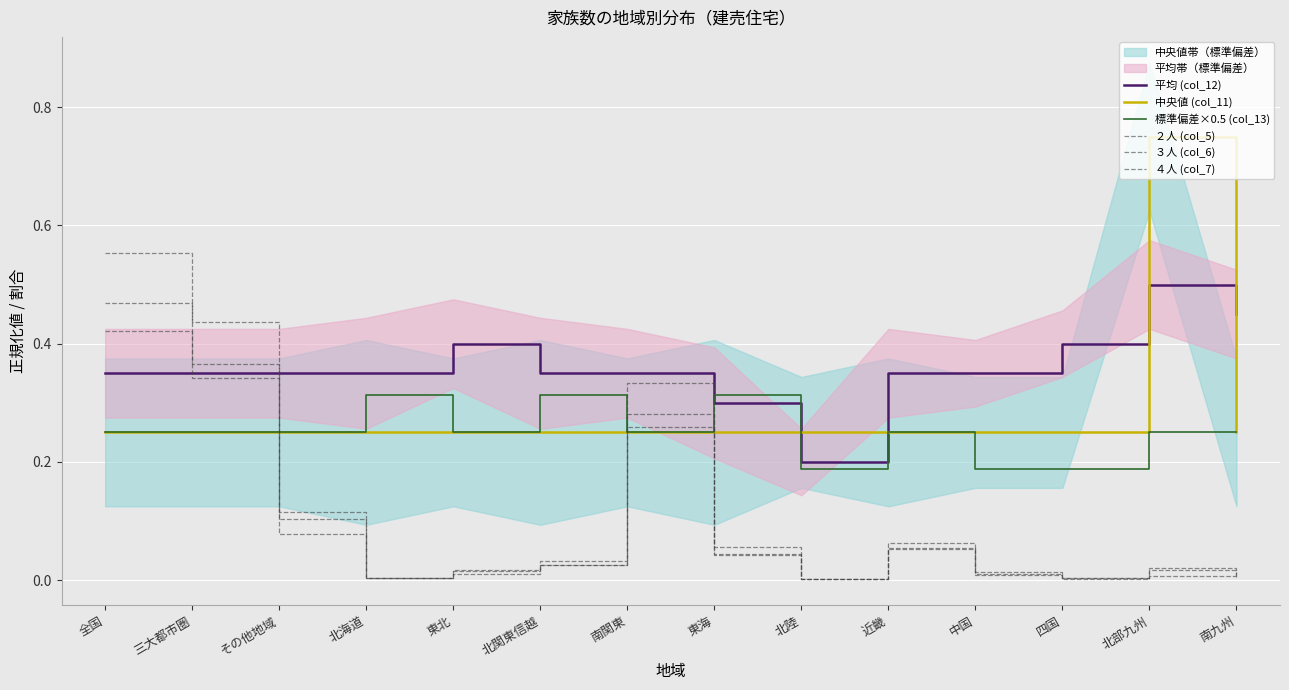

At which category is the sum across all series the highest?

全国